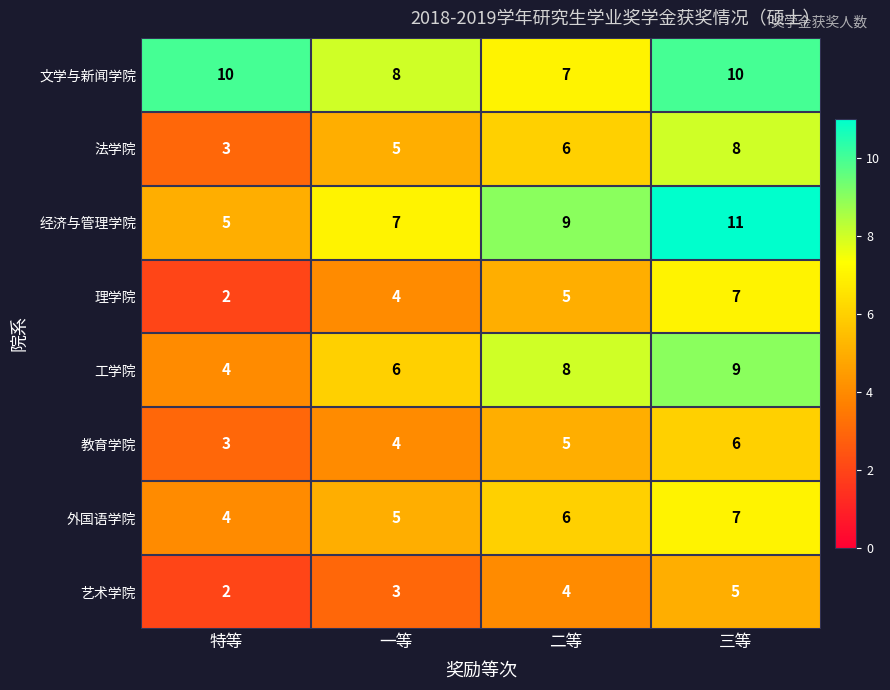

List the labels in order of 教育学院 value, largest first.

三等, 二等, 一等, 特等